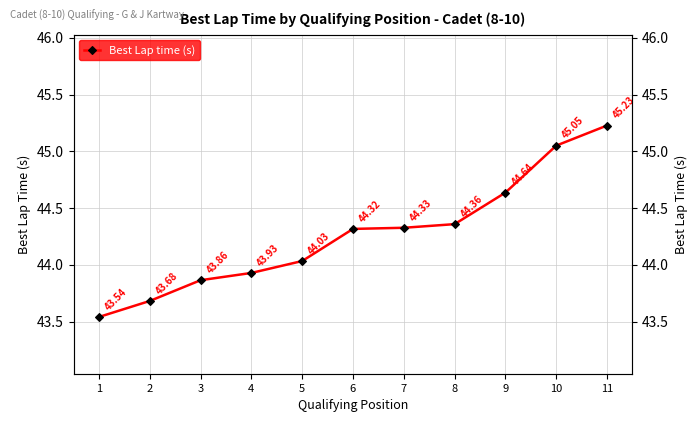

Rank the categories by value from highest to lowest.

11, 10, 9, 8, 7, 6, 5, 4, 3, 2, 1